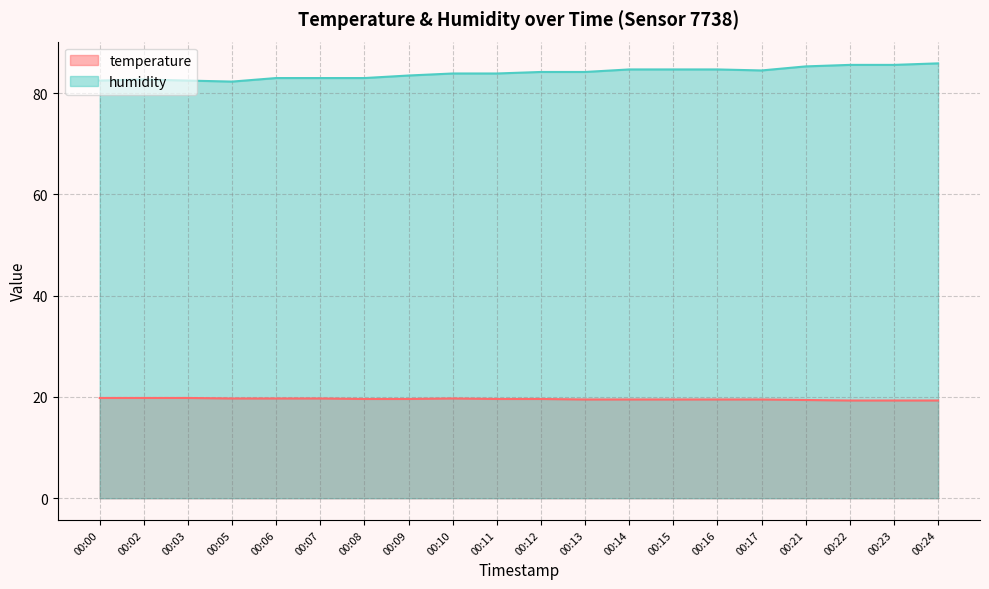

What is the smallest value displayed?

19.3